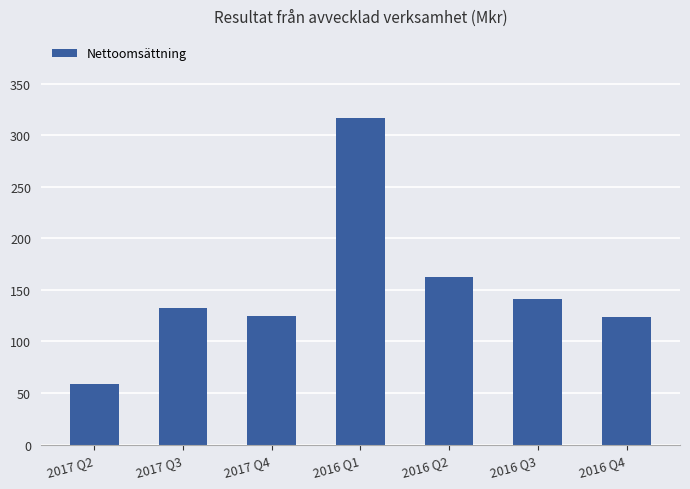

Which label corresponds to the largest value in the chart?

2016 Q1